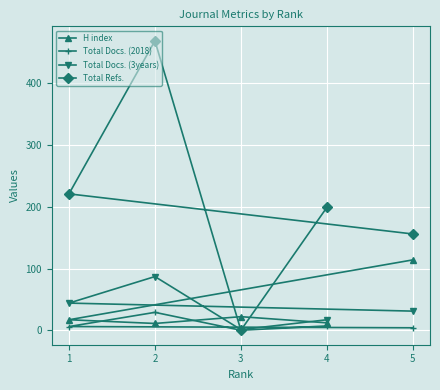

Which series has the largest total across all categories?

Total Refs.